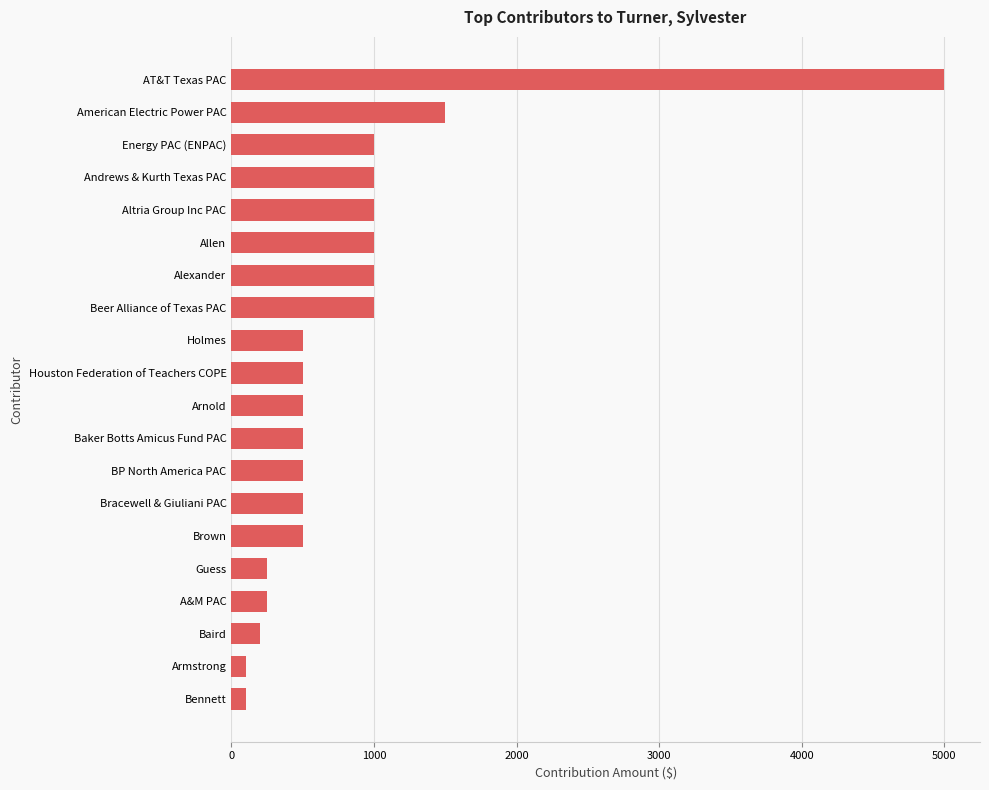

The value at Houston Federation of Teachers COPE is 799. True or false?

False